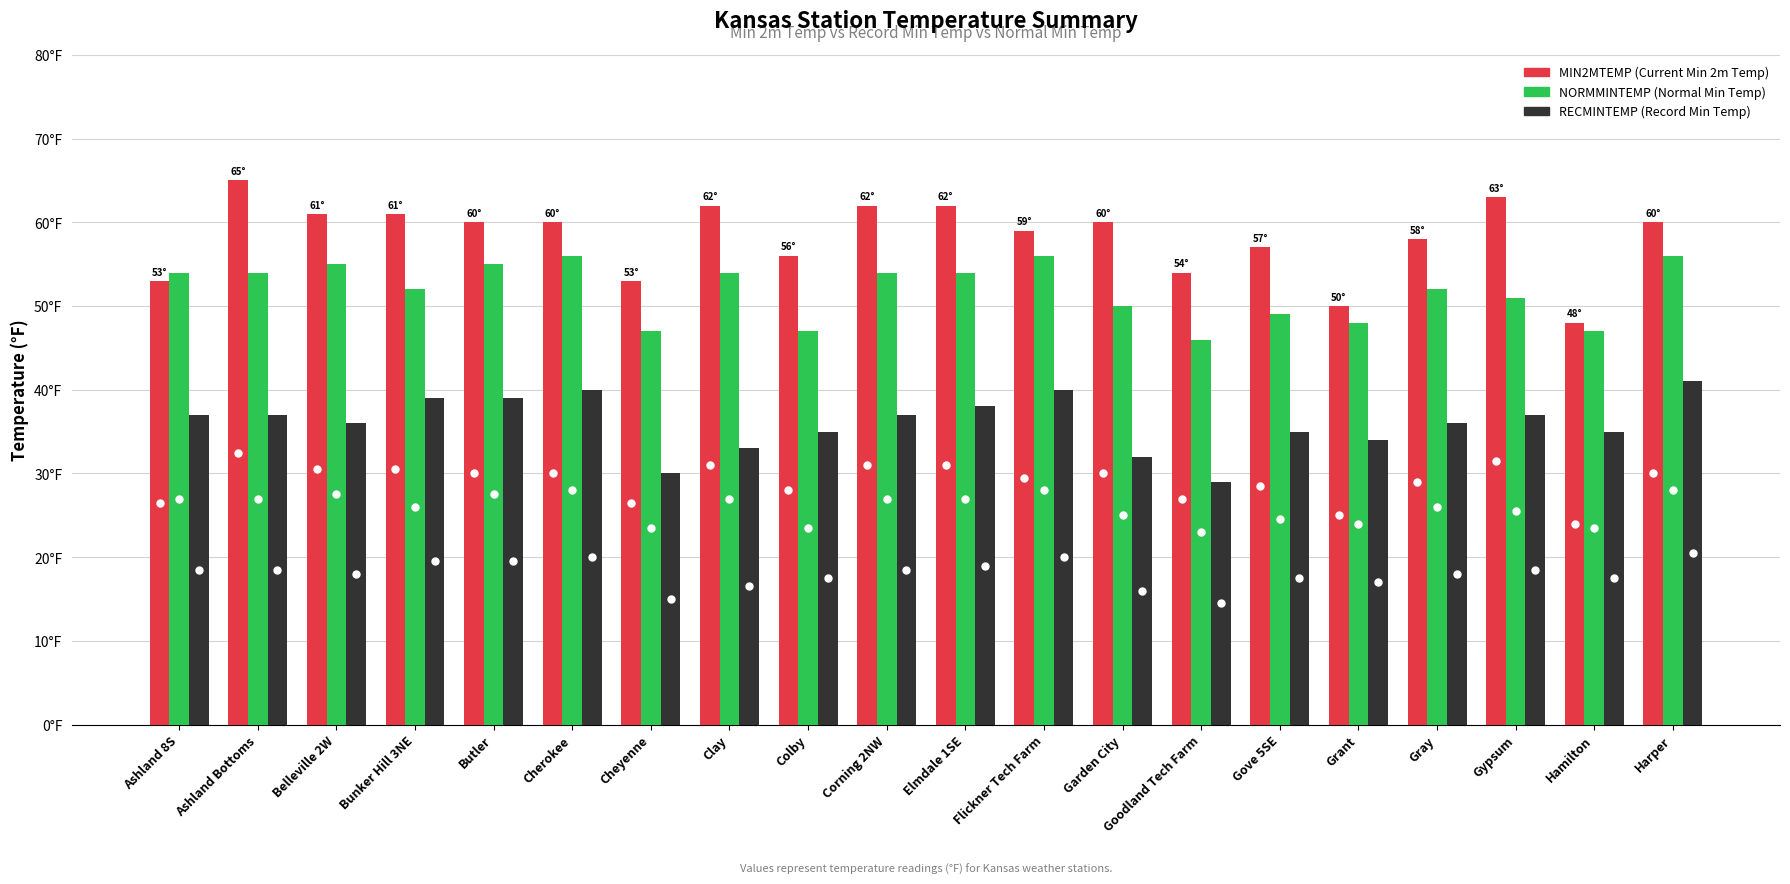

Are the bars horizontal?

No